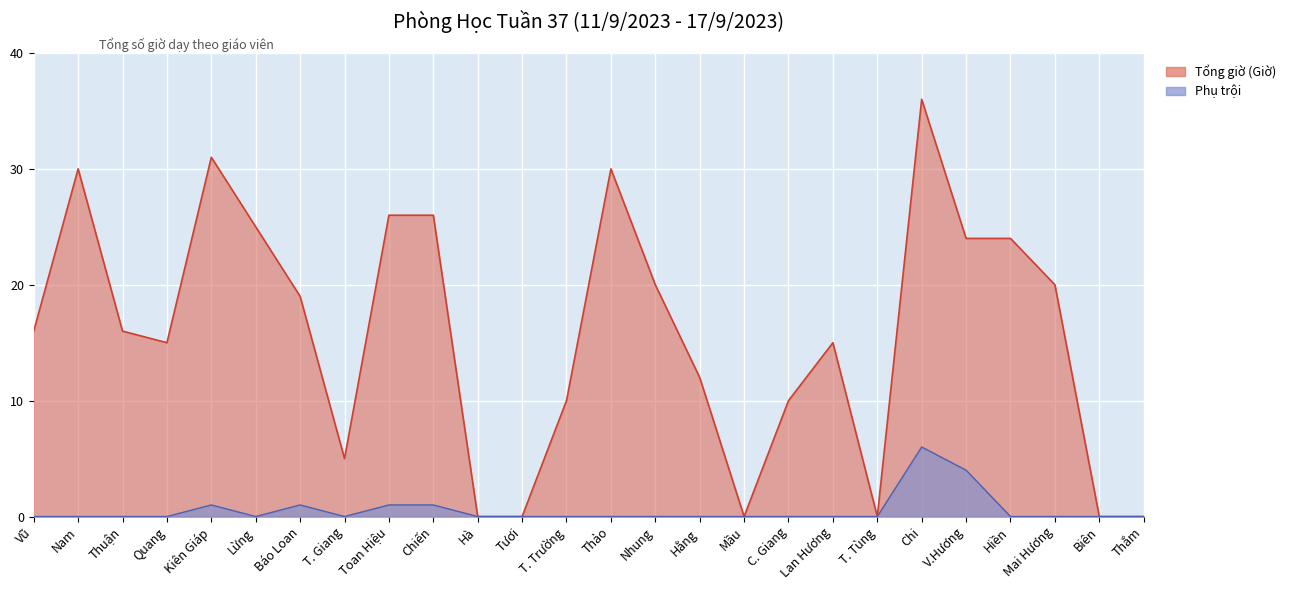

List the series in order of their overall mean, highest first.

Tổng giờ (Giờ), Phụ trội